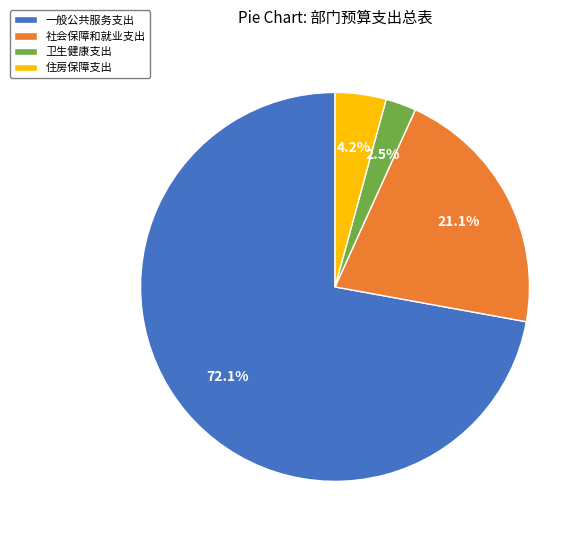

How many segments does this pie chart have?

4